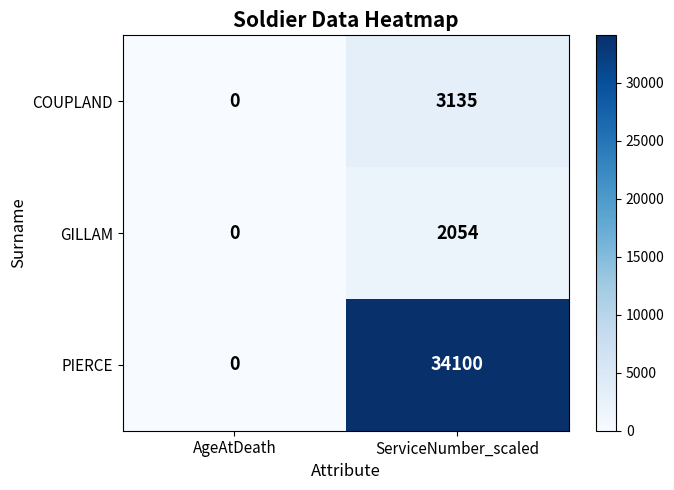

What is the difference between the GILLAM values at ServiceNumber_scaled and AgeAtDeath?

2054